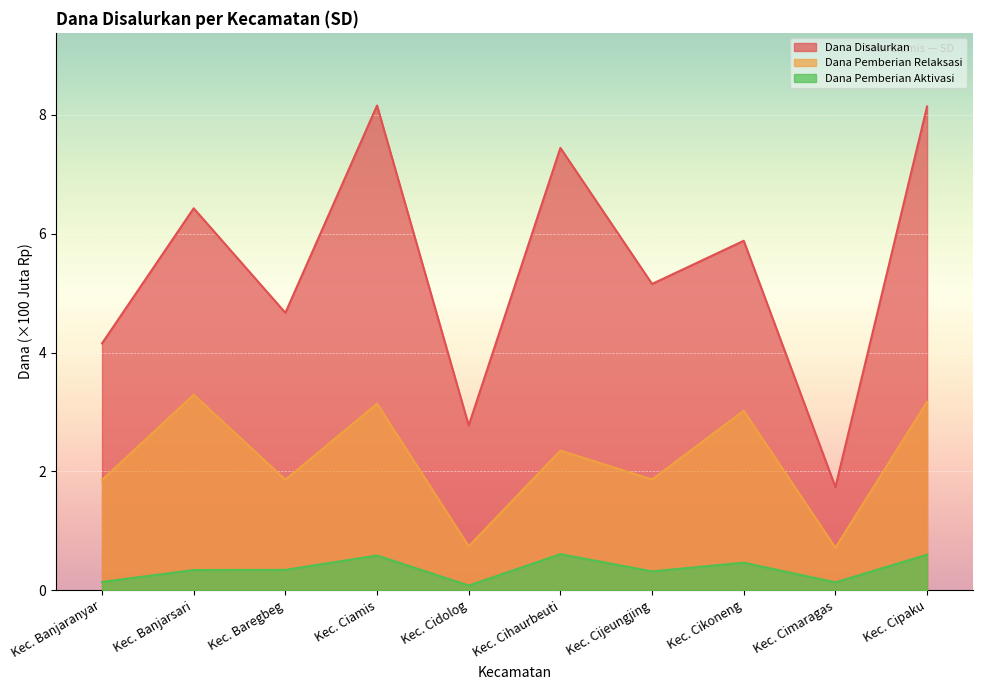

What is the label of the 5th point from the left?

Kec. Cidolog